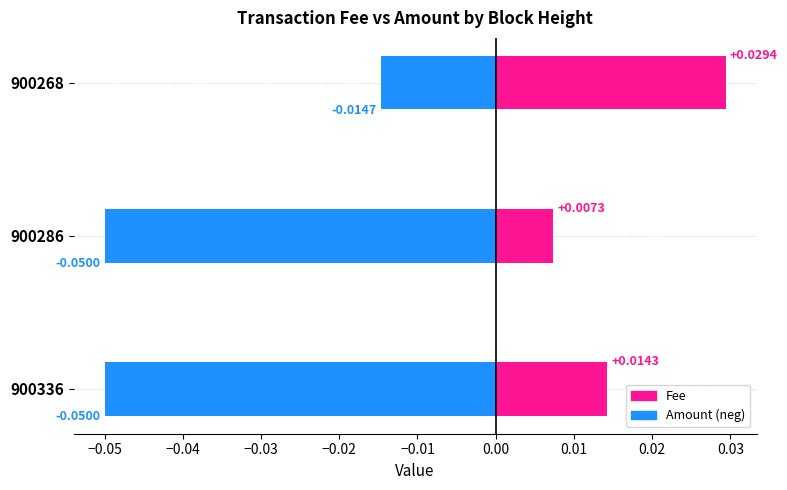

Rank the series by their maximum value, from highest to lowest.

Fee, Amount